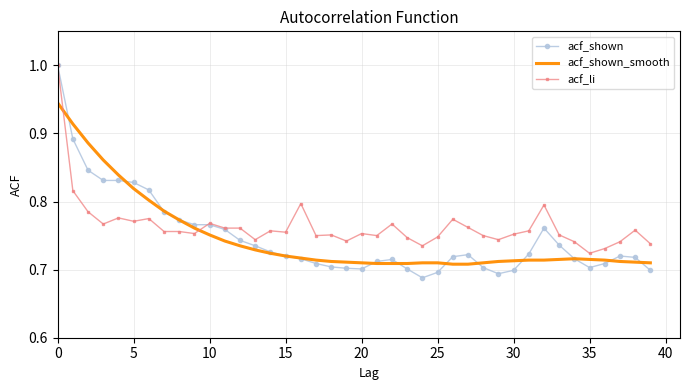

What are all the series names shown in the legend?

acf_shown, acf_shown_smooth, acf_li